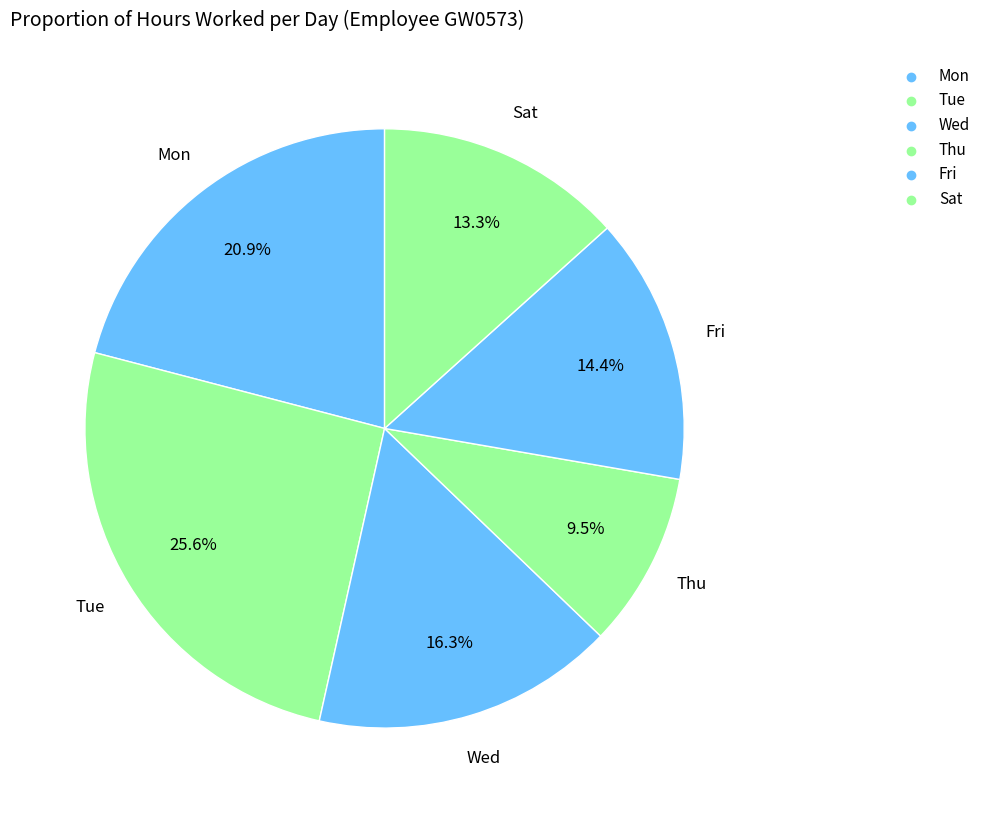

How many segments does this pie chart have?

6